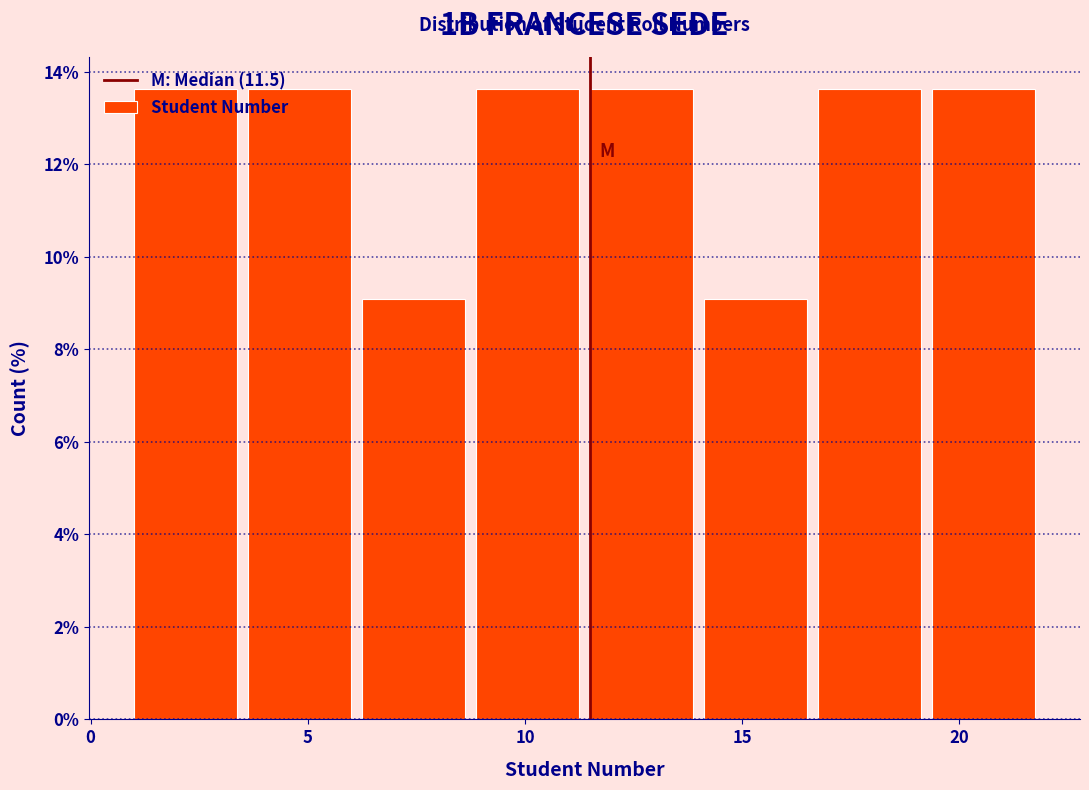

Reading left to right, list every bar in this chart as the range it spans on the x-axis followed by its height. Neither the bar edges nor the heights are printed on the chart, so give them approximately, as read against the axes.

1.0 to 3.5: 13.6
3.5 to 6.5: 13.6
6.5 to 9.0: 9.0
9.0 to 11.5: 13.6
11.5 to 14.0: 13.6
14.0 to 17.0: 9.0
17.0 to 19.5: 13.6
19.5 to 22.0: 13.6